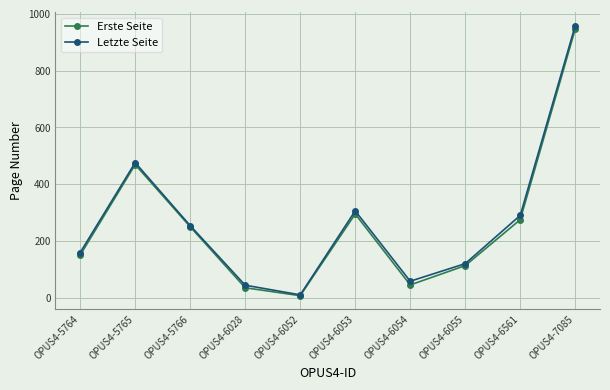

At how many categories does at least one series exceed 891?

1